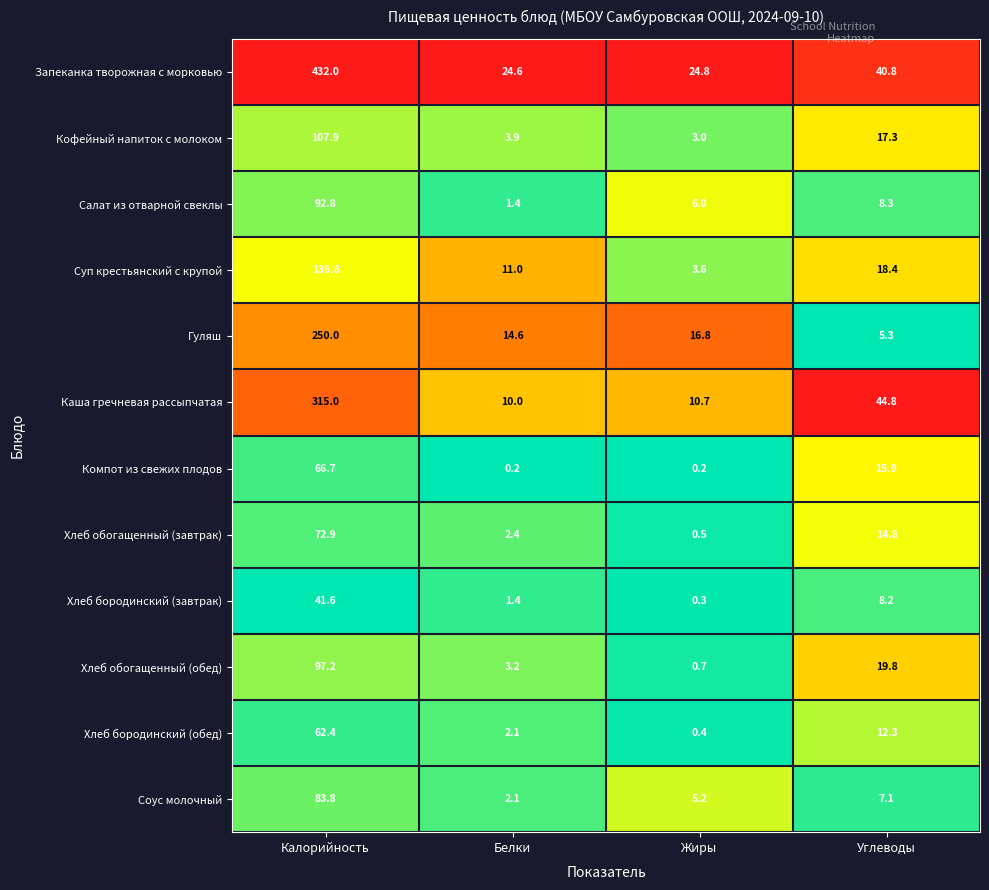

What is the difference between the second highest and minimum values in the Суп крестьянский с крупой series?

14.8